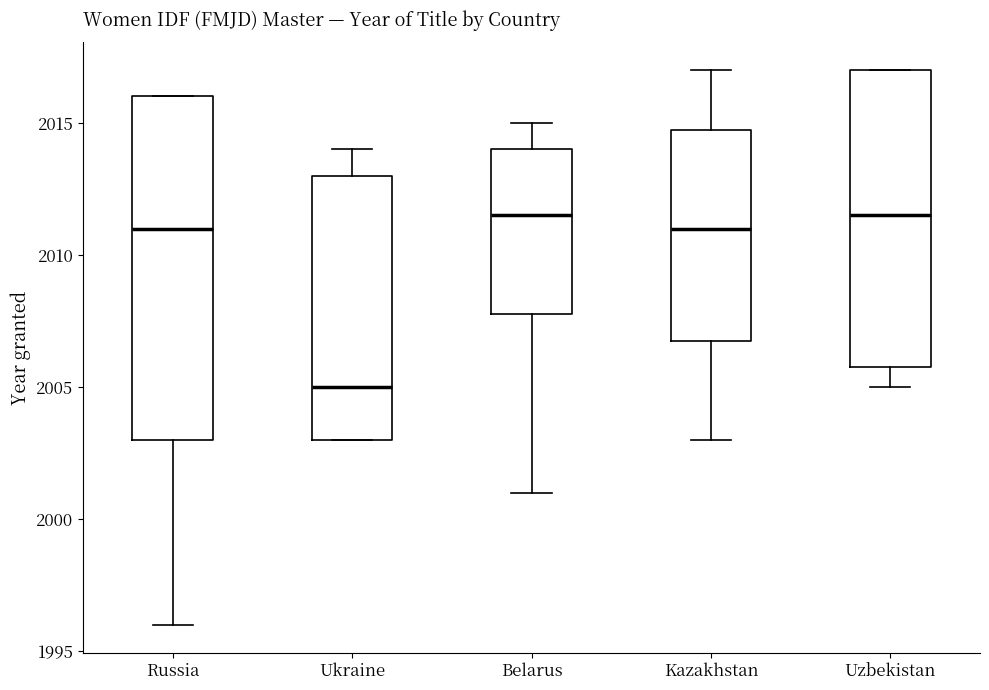

Which box is the tallest, from its lower edge to its upper edge?

Russia